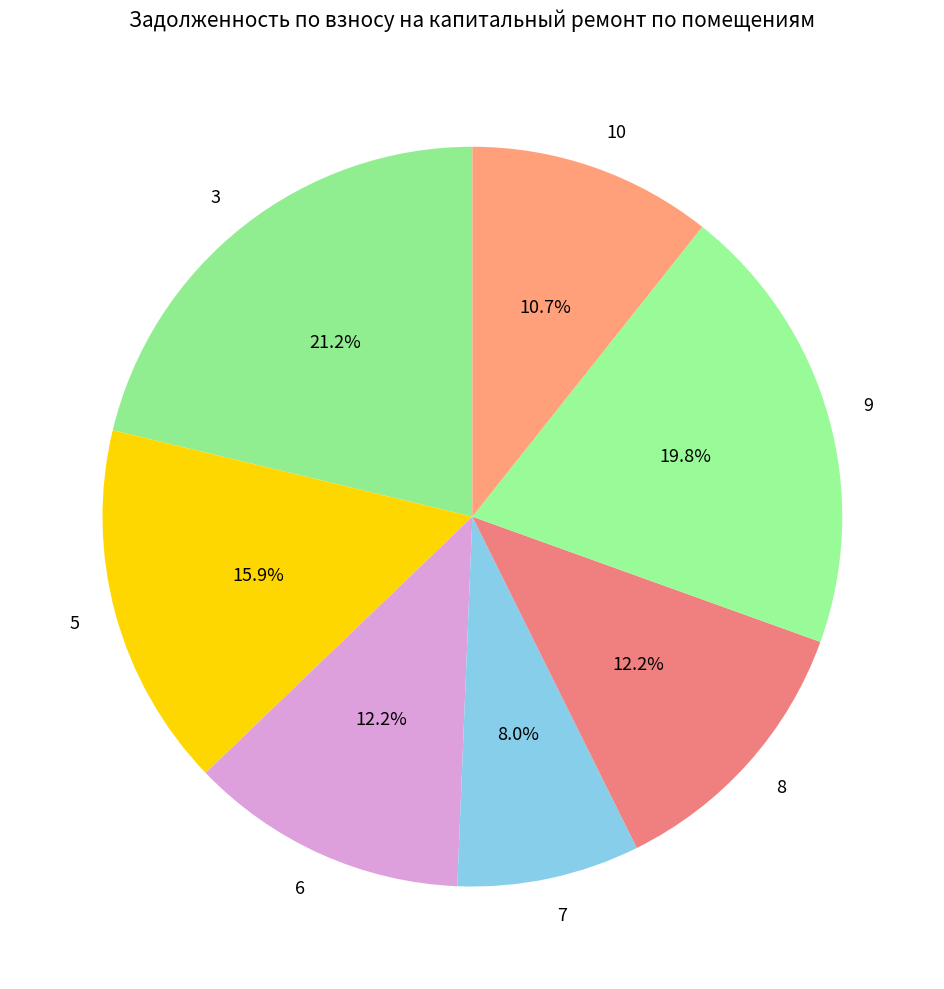

What is the ratio of the value at 10 to the value at 5?

0.7